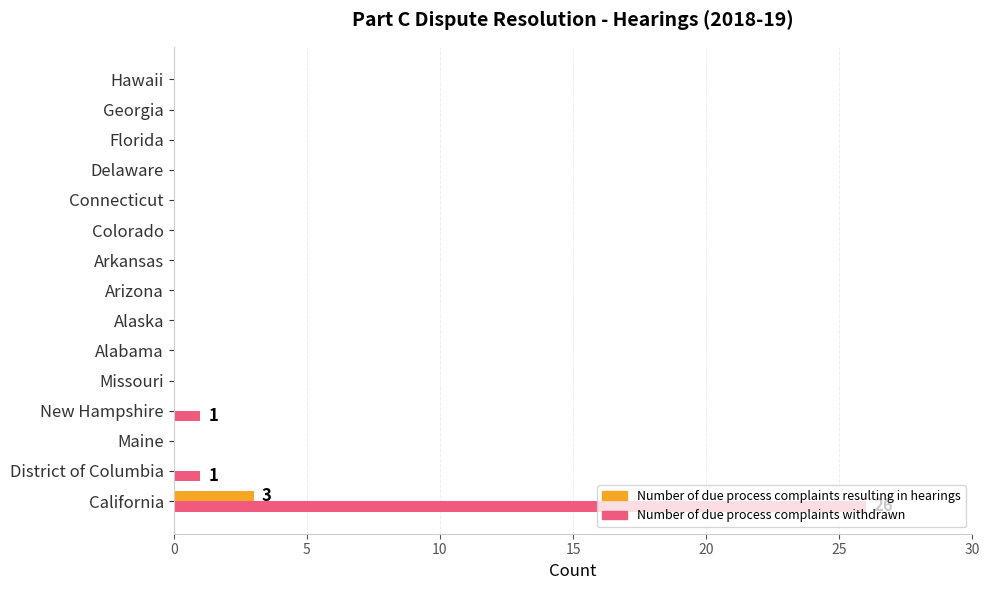

What are all the series names shown in the legend?

Number of due process complaints resulting in hearings, Number of due process complaints withdrawn